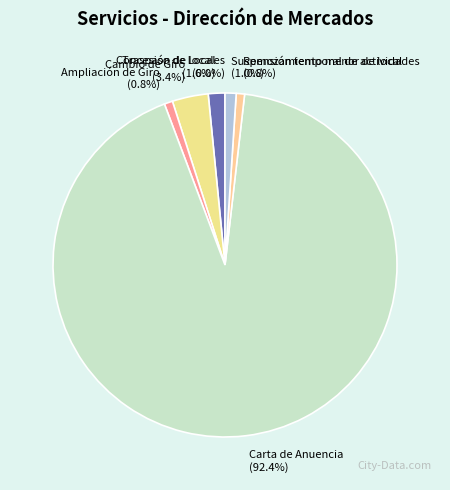

Which category has the smallest portion of the pie?

Concesión de locales